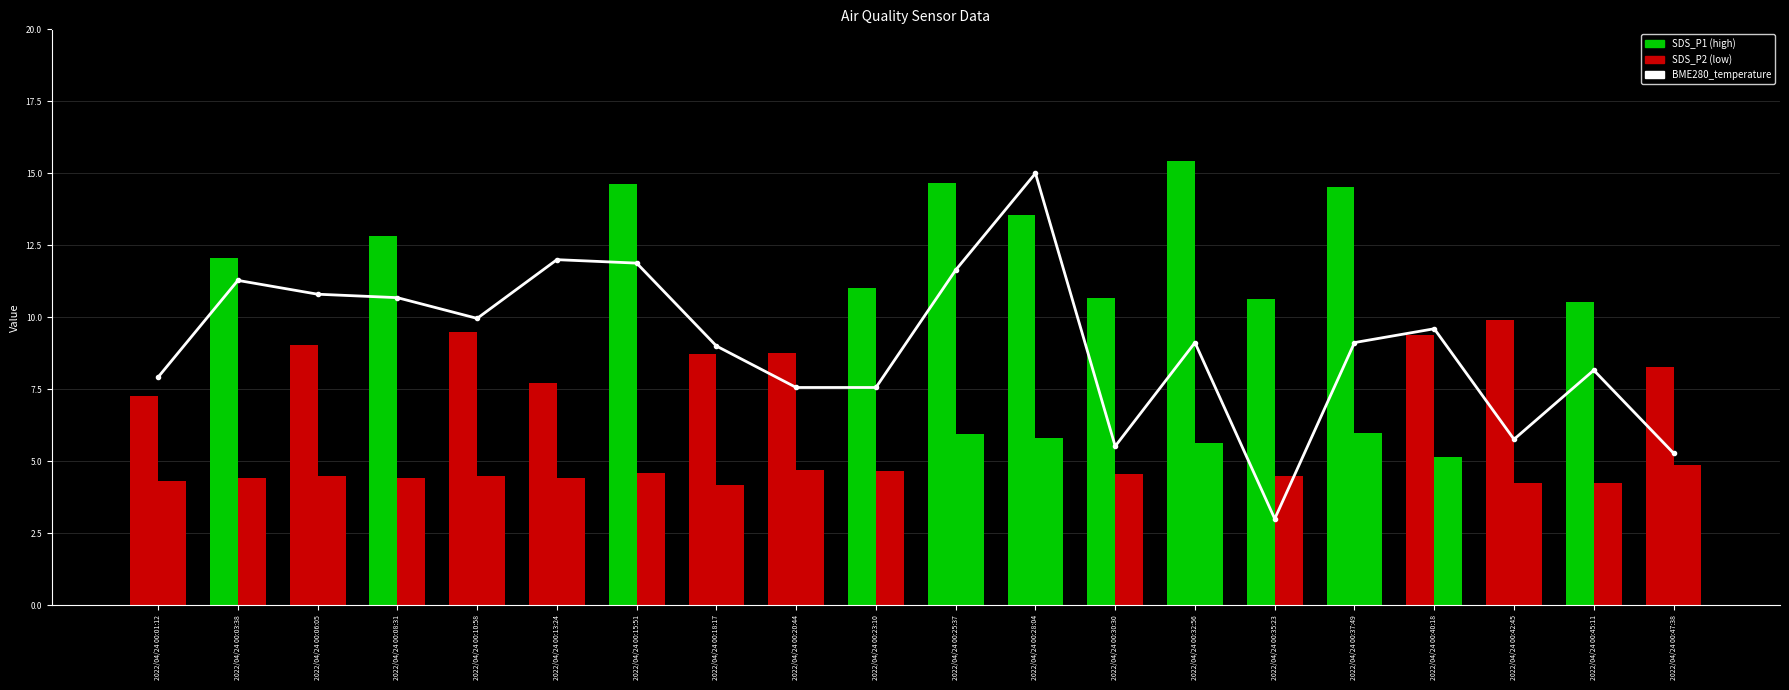

At 2022/04/24 00:30:30, list the series in order from smallest to largest.

SDS_P2, BME280_temperature, SDS_P1